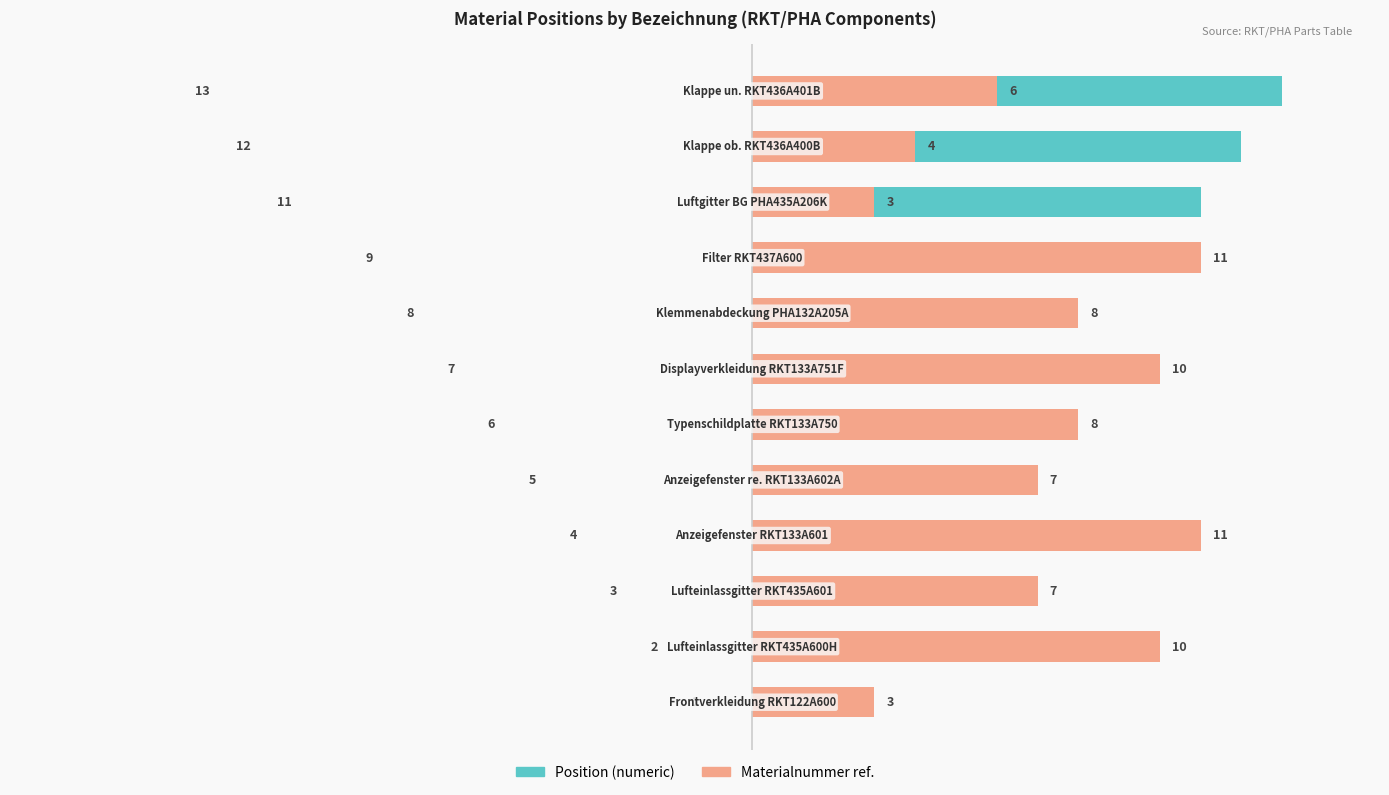

The Position (numeric) series shows 2 at −20. True or false?

False